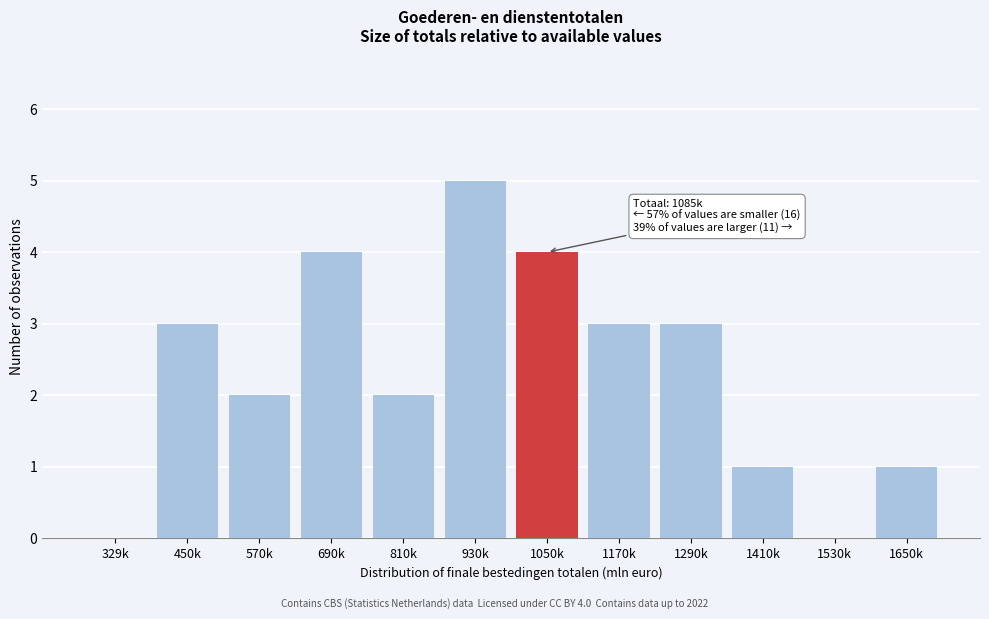

Reading right to left, what are all the values shown in this chart?

1650k=1	1530k=0	1410k=1	1290k=3	1170k=3	1050k=4	930k=5	810k=2	690k=4	570k=2	450k=3	329k=0